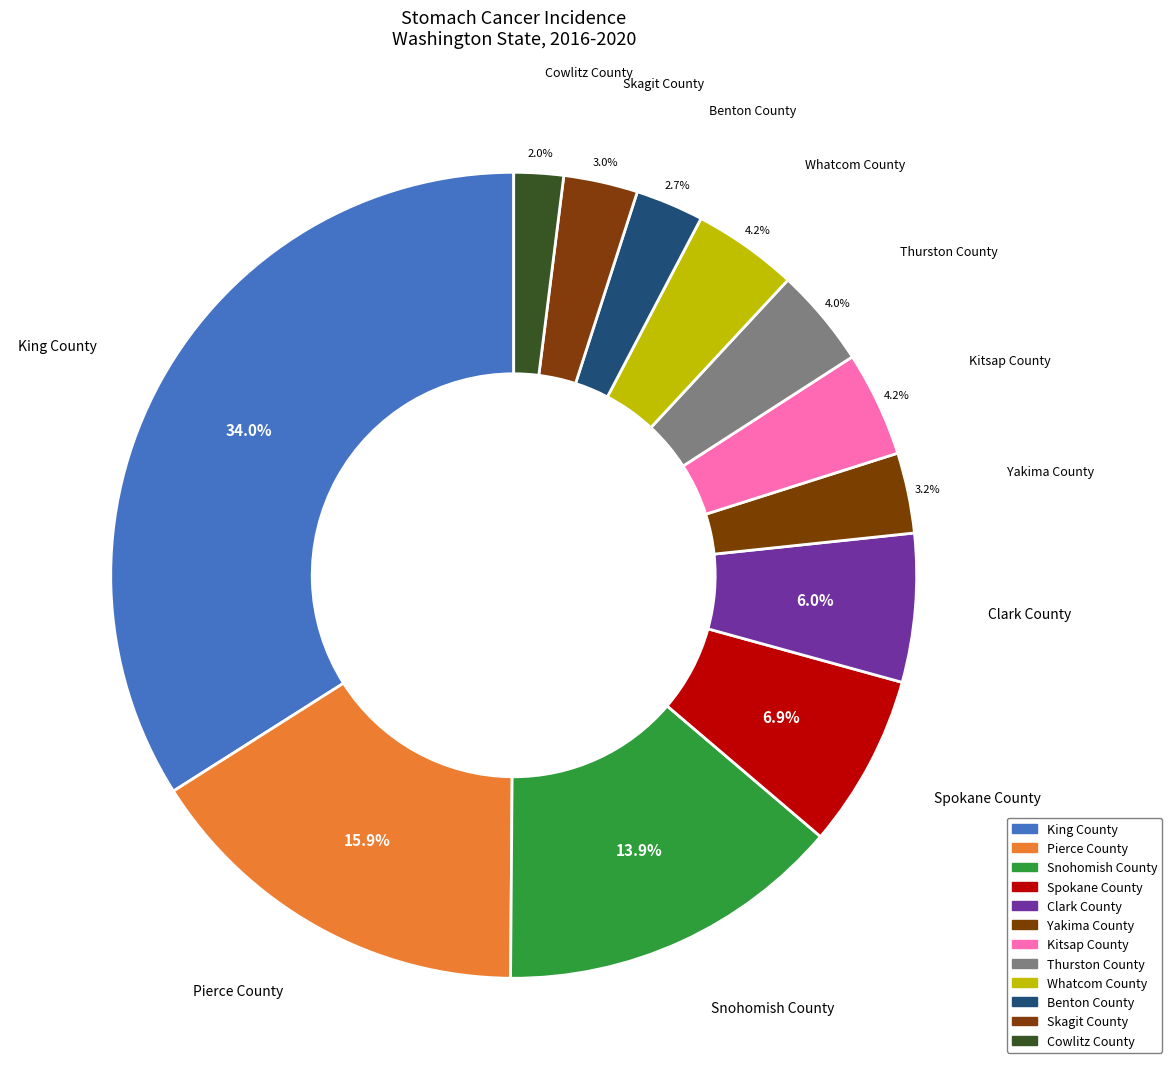

What is the smallest slice in the pie chart?

Cowlitz County